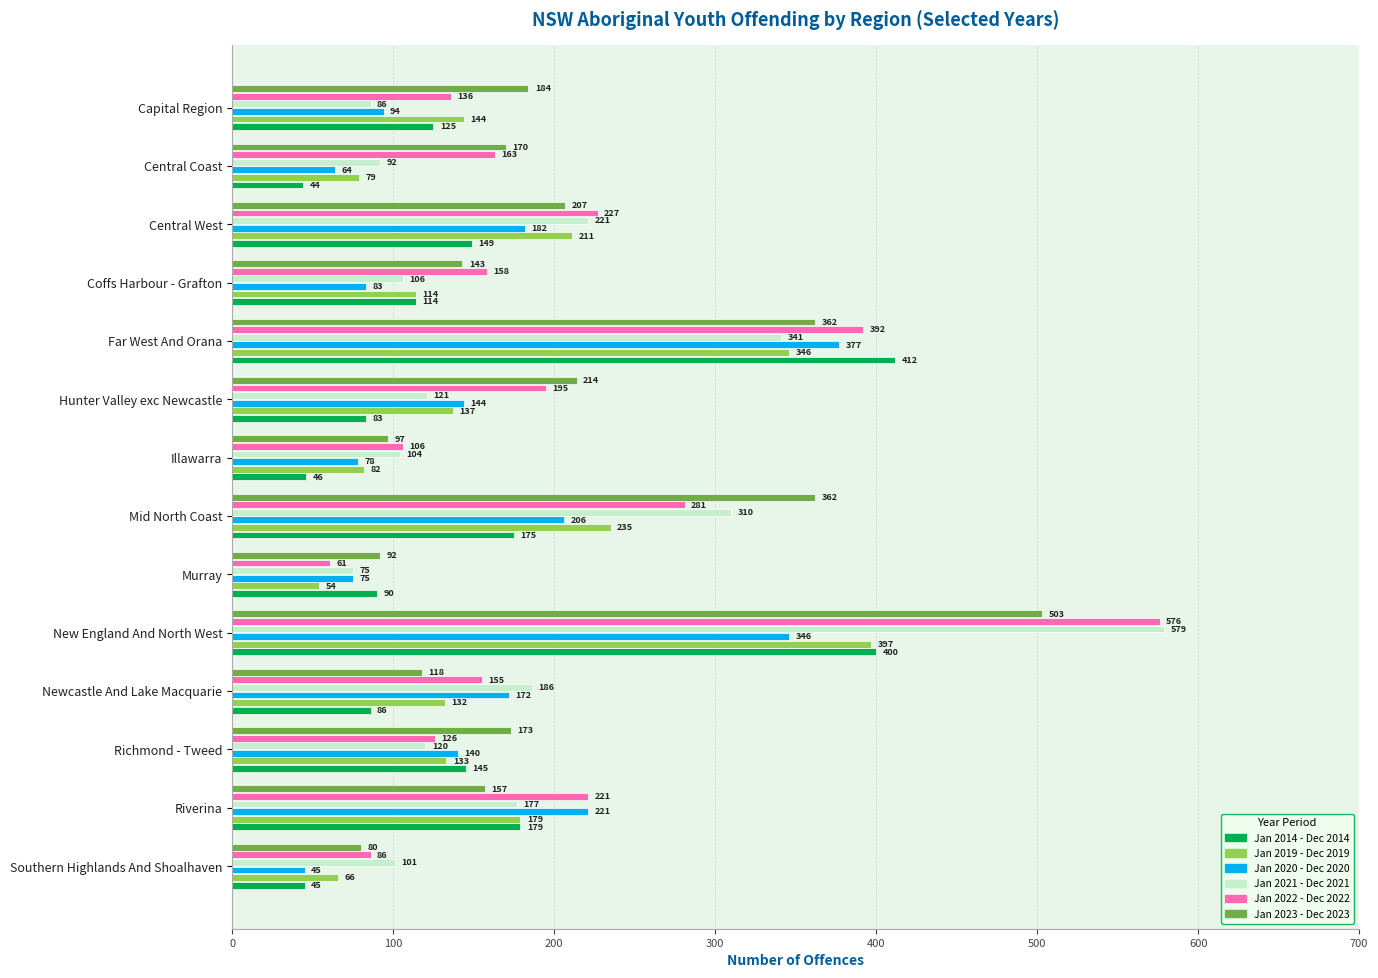

Rank the categories by Jan 2014 - Dec 2014 value from highest to lowest.

Far West And Orana, New England And North West, Riverina, Mid North Coast, Central West, Richmond - Tweed, Capital Region, Coffs Harbour - Grafton, Murray, Newcastle And Lake Macquarie, Hunter Valley exc Newcastle, Illawarra, Southern Highlands And Shoalhaven, Central Coast